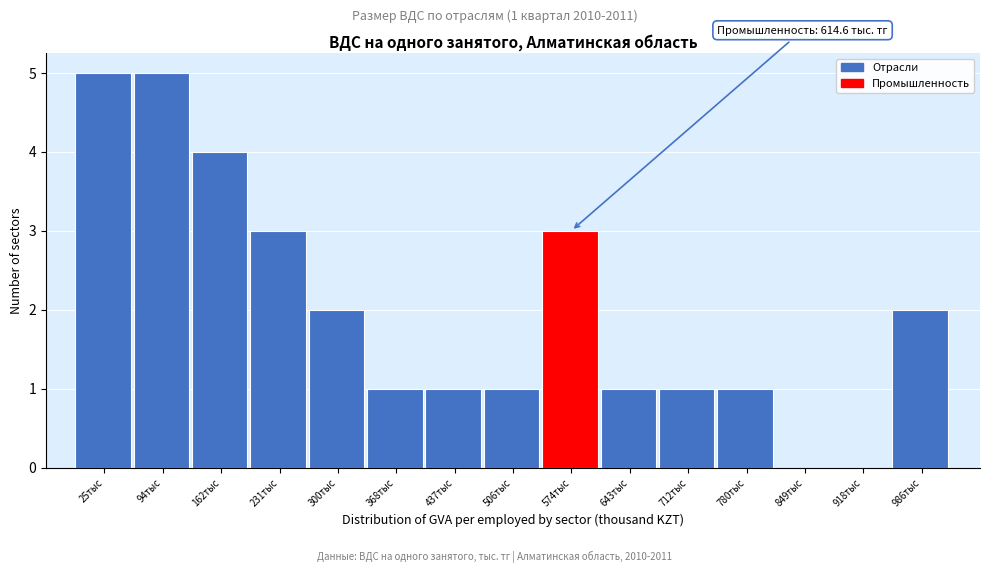

Reading right to left, list all the values displayed in this chart.

986тыс=2	918тыс=0	849тыс=0	780тыс=1	712тыс=1	643тыс=1	574тыс=3	506тыс=1	437тыс=1	368тыс=1	300тыс=2	231тыс=3	162тыс=4	94тыс=5	25тыс=5